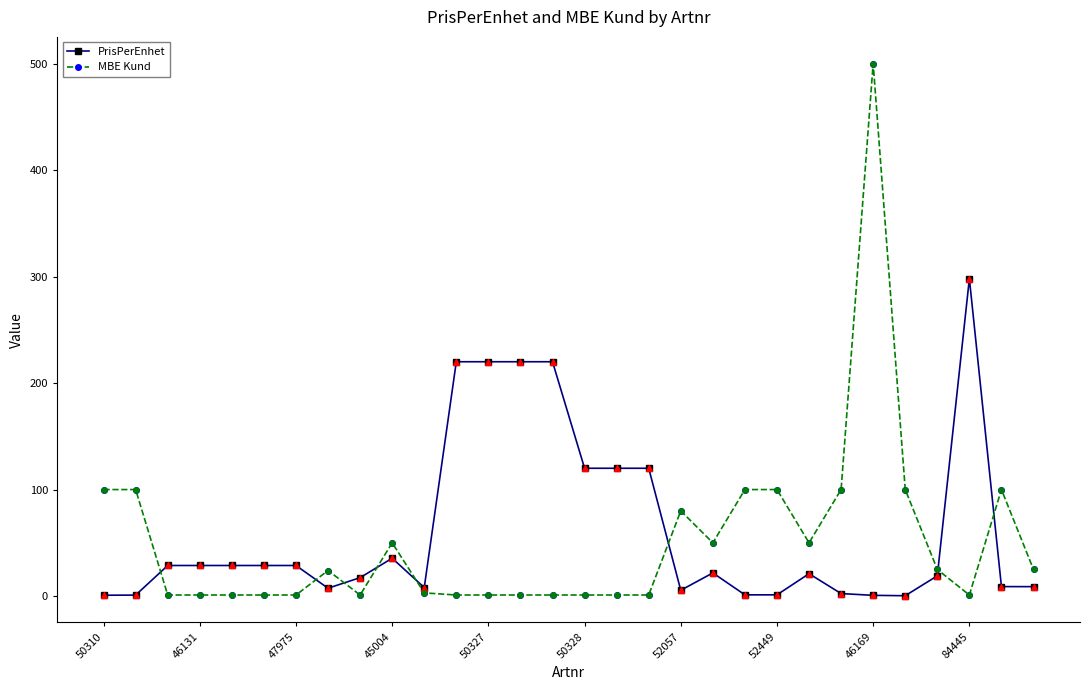

Which series has the largest total across all categories?

PrisPerEnhet